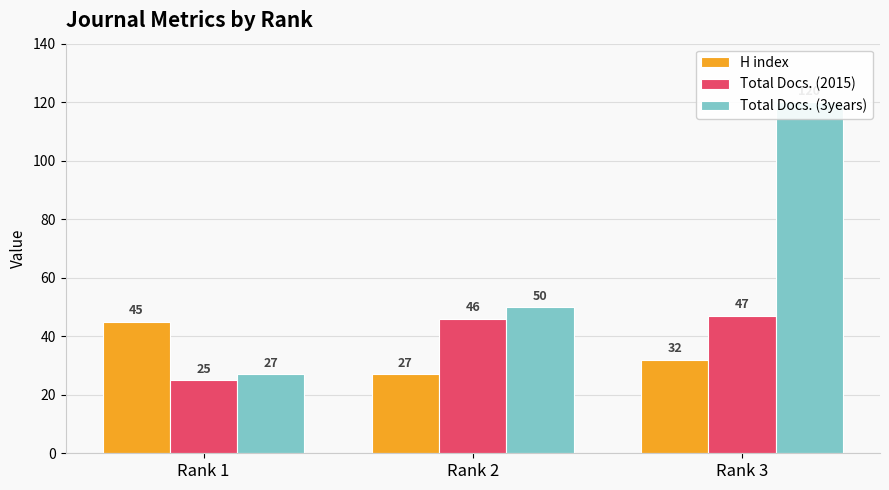

What is the spread (max minus min) of values at Rank 2?

23